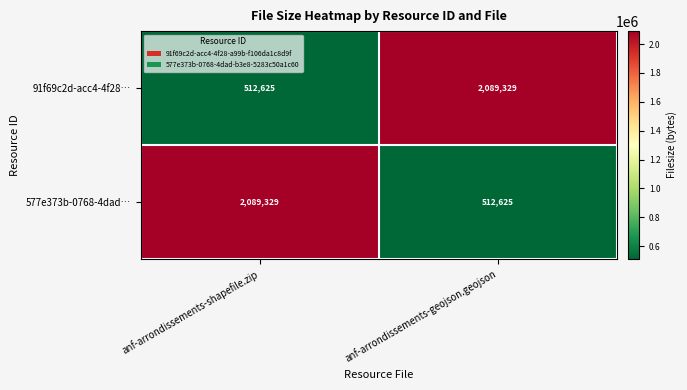

How many distinct data groups are displayed?

2